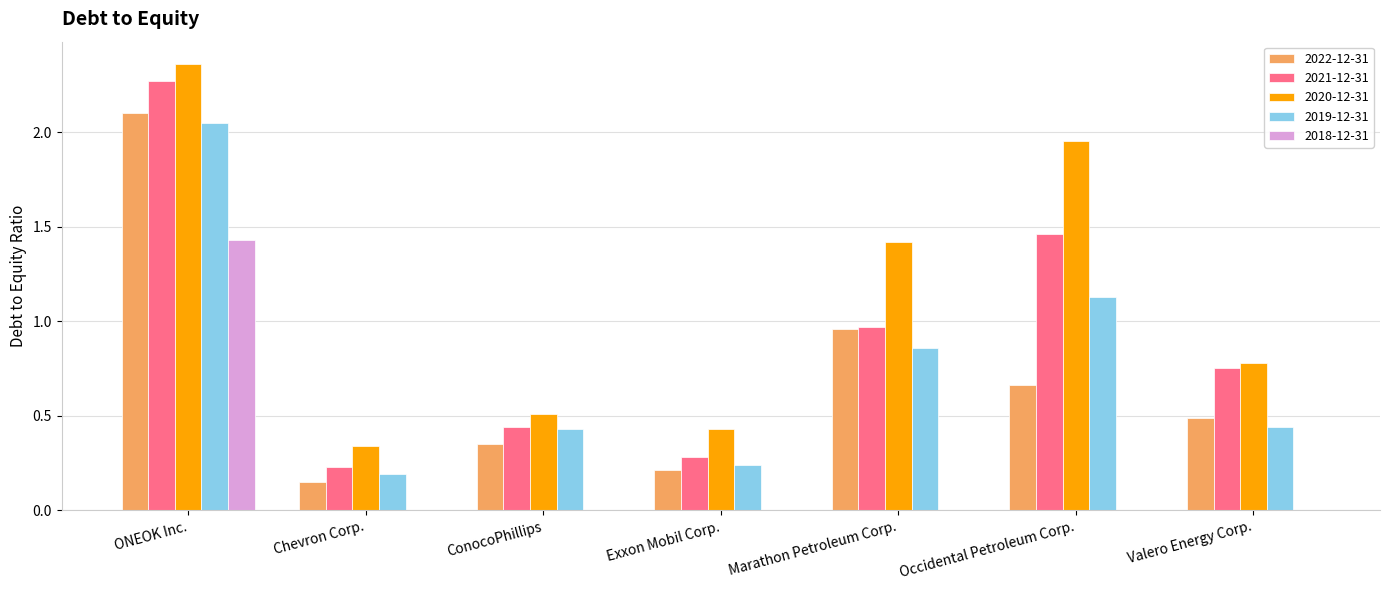

Is the value of 2022-12-31 at ONEOK Inc. greater than the value of 2020-12-31 at ONEOK Inc.?

No